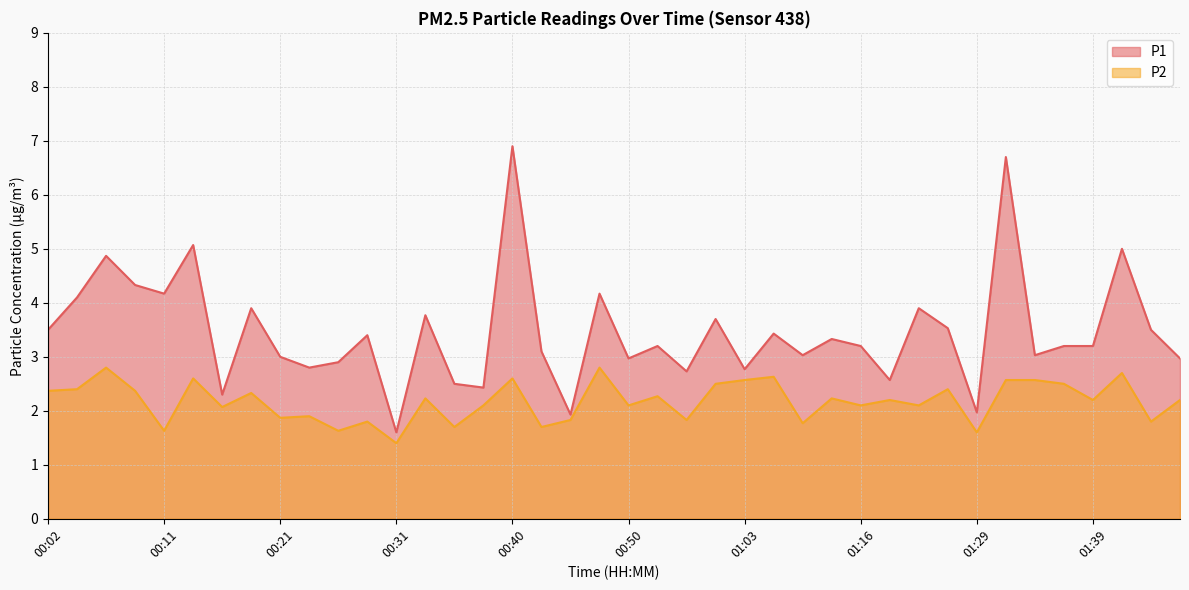

What position from the left is 00:31?

13